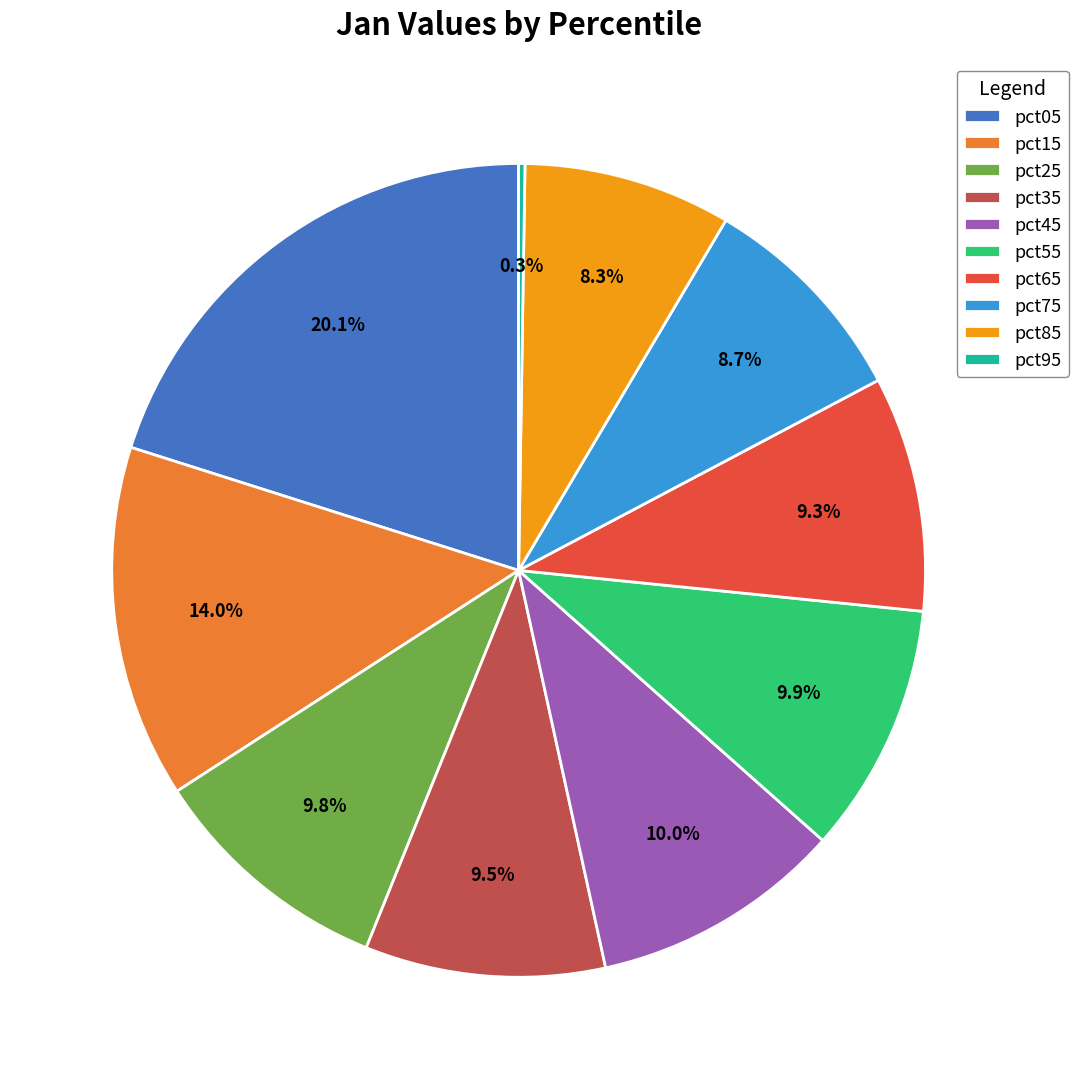

The pct15 slice represents 5% of the pie. True or false?

False